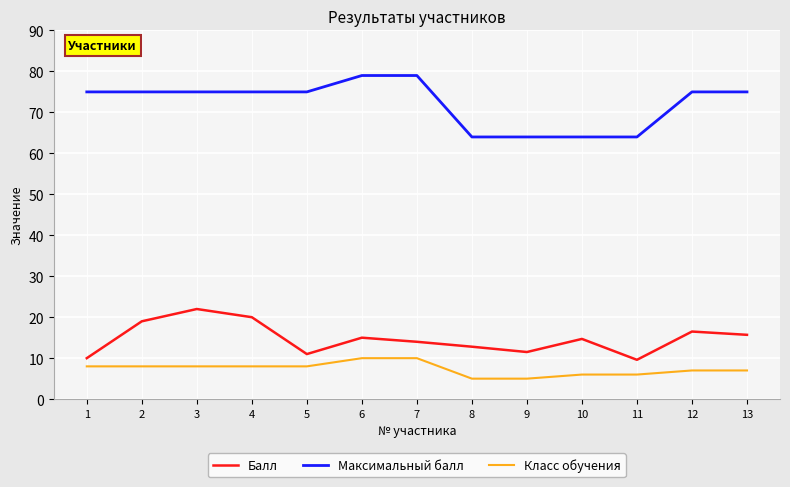

True or false: Балл and Класс обучения cross at least once.

False